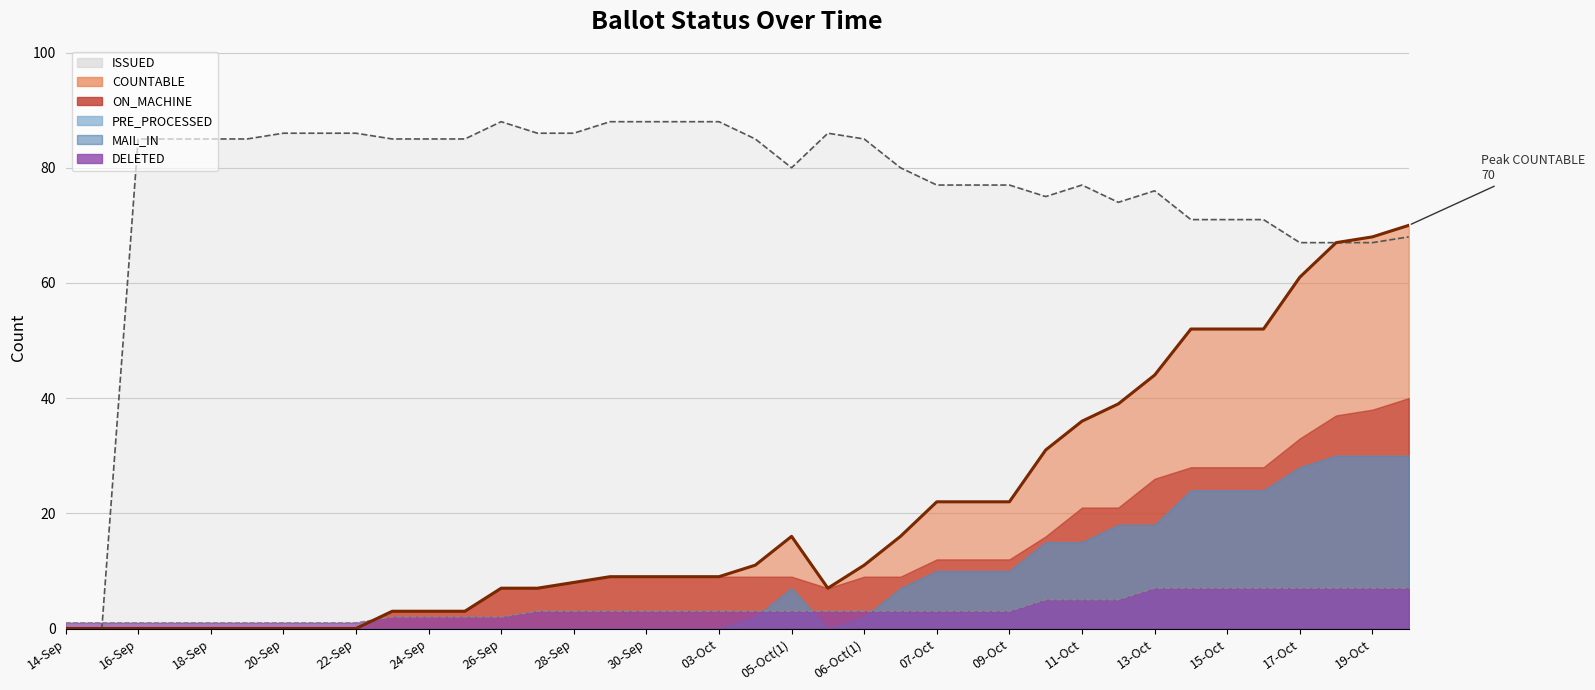

What is the value of the ISSUED point at the 9th from the left?

86